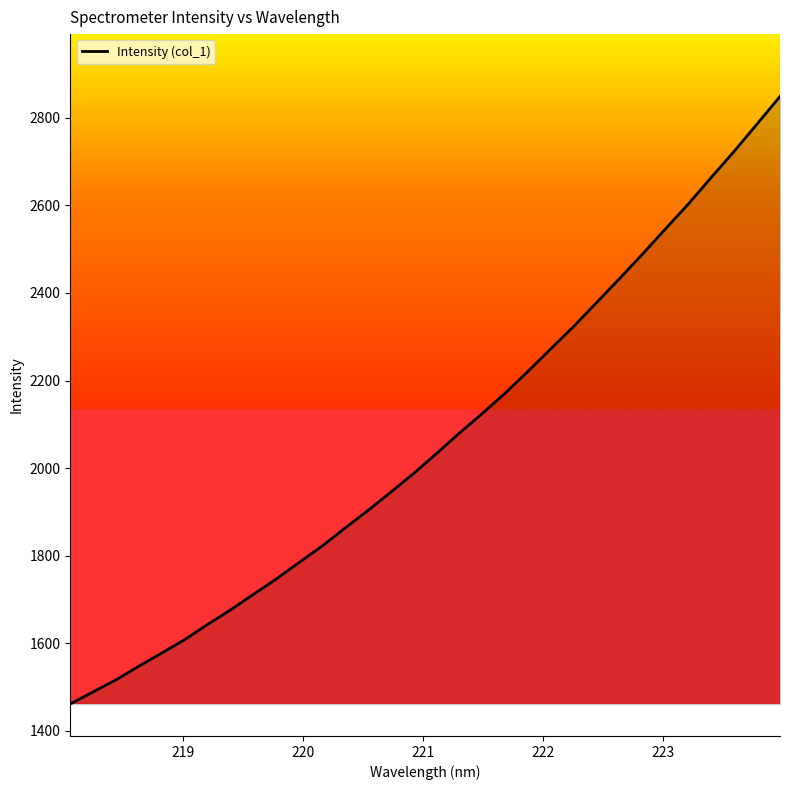

Does the chart display data point markers on the line(s)?

No